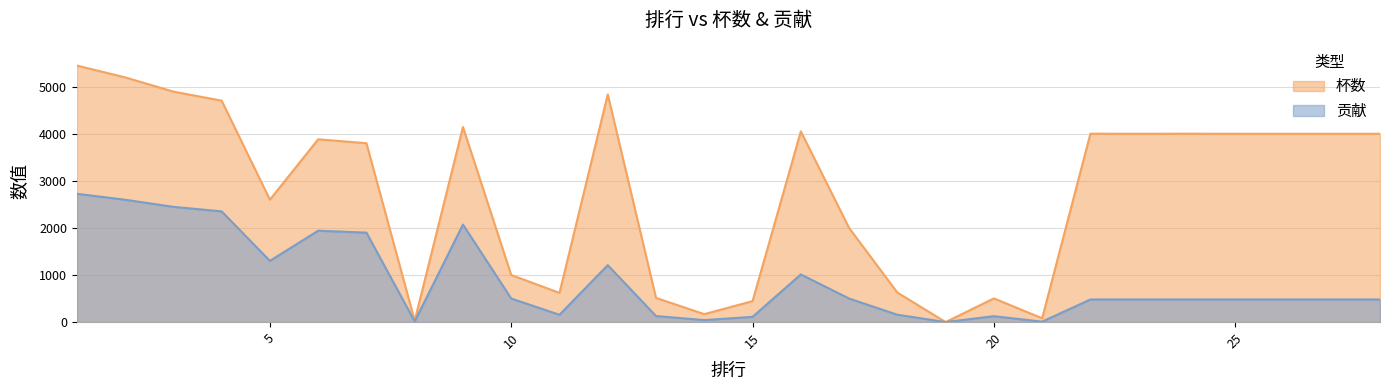

True or false: 贡献 and 杯数 cross at least once.

False